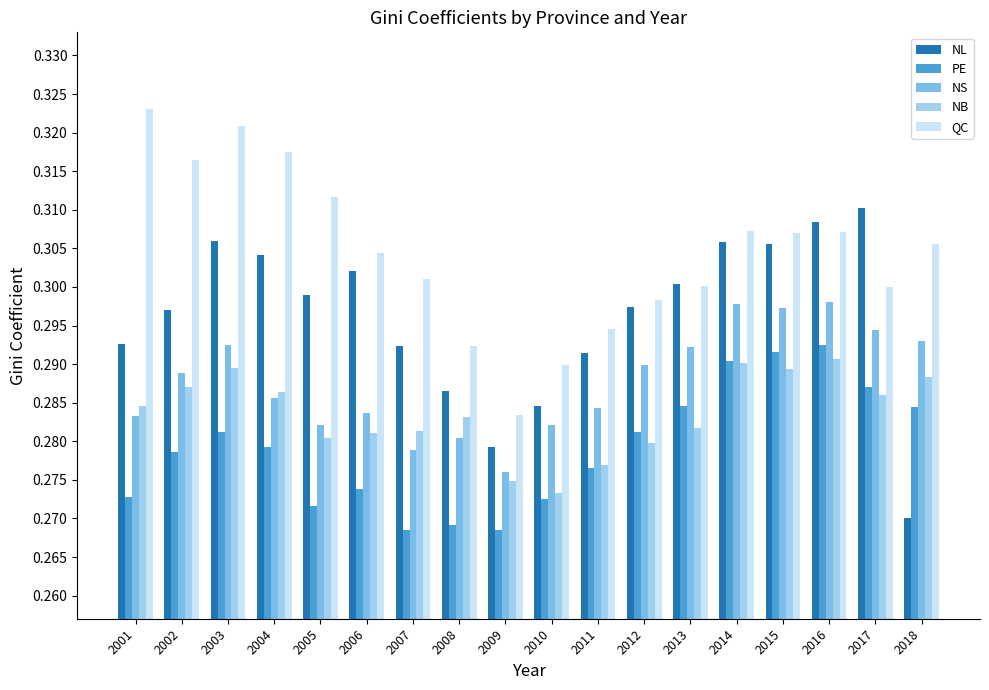

Rank the series by their maximum value, from highest to lowest.

QC, NL, NS, PE, NB